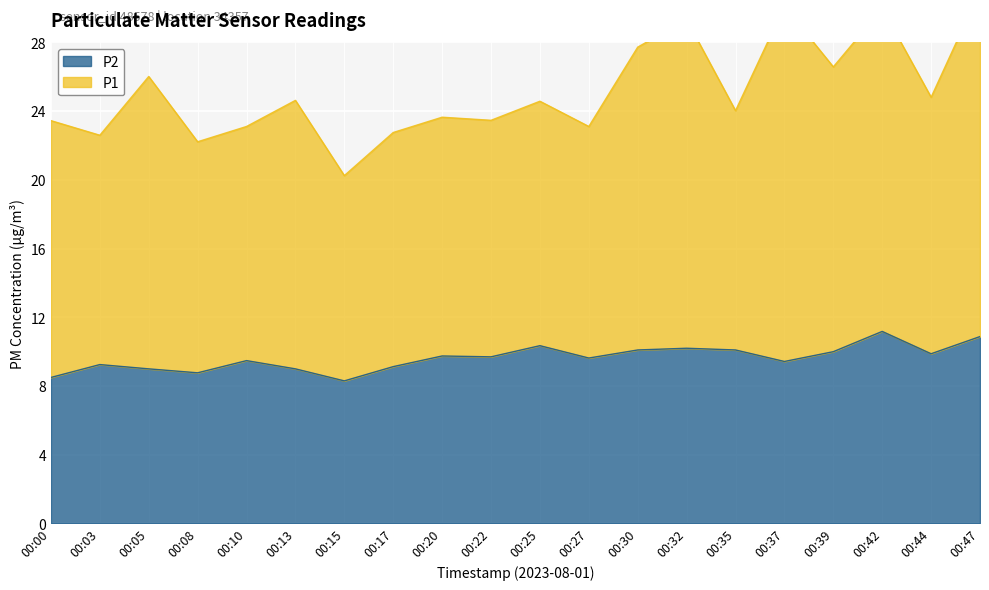

Read the value at 00:27.

9.6